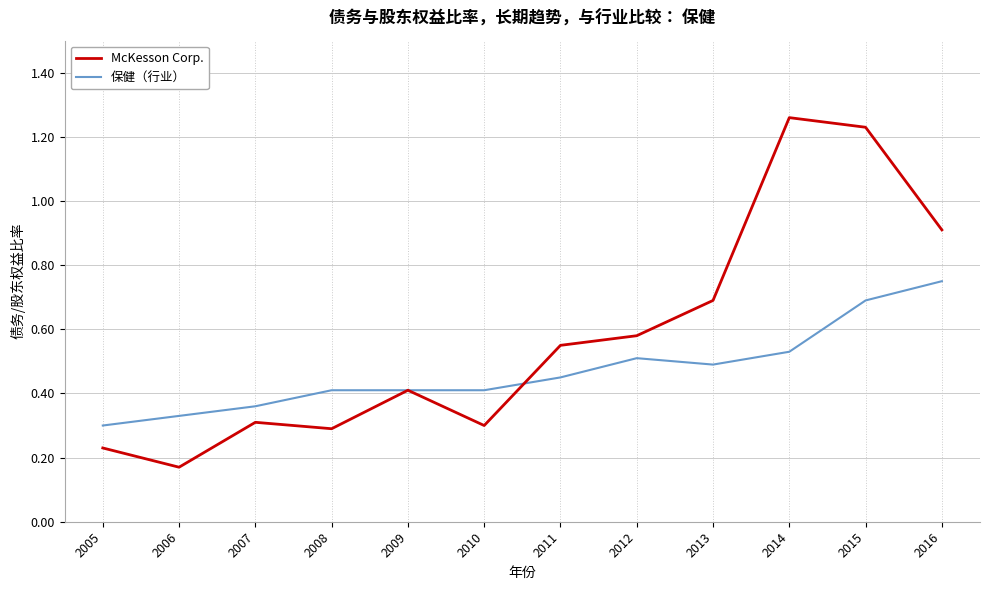

The 保健（行业） series shows 1.0 at 2016. True or false?

False